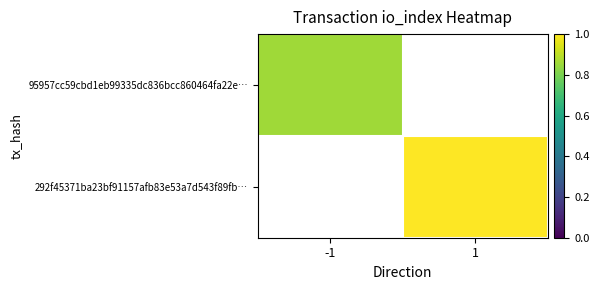

What is the smallest value displayed?

0.9